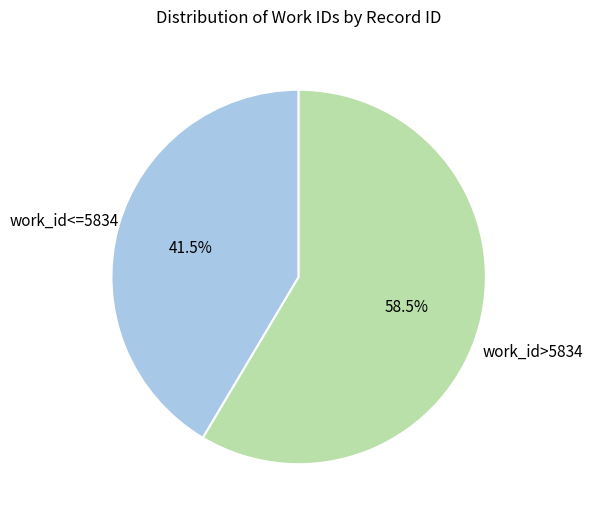

How many segments does this pie chart have?

2